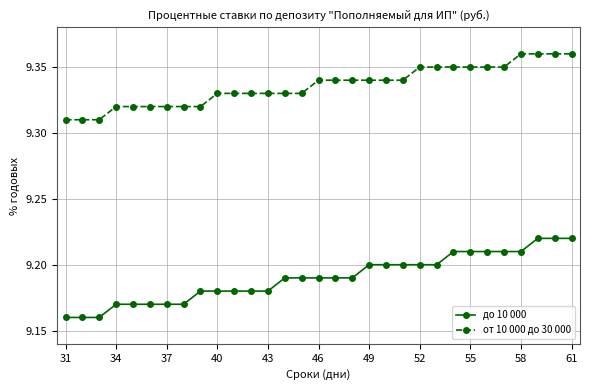

At how many categories does at least one series exceed 9?

31